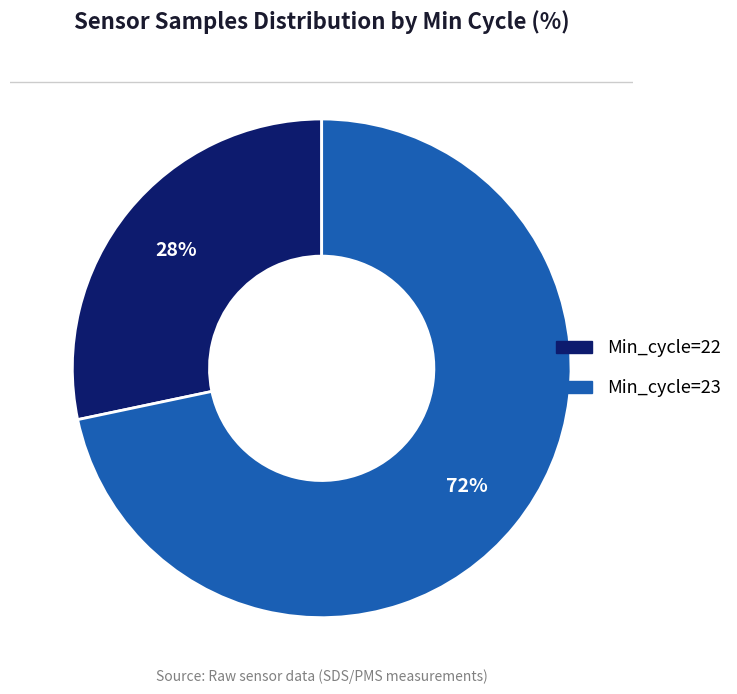

Does any single category account for the majority?

Yes